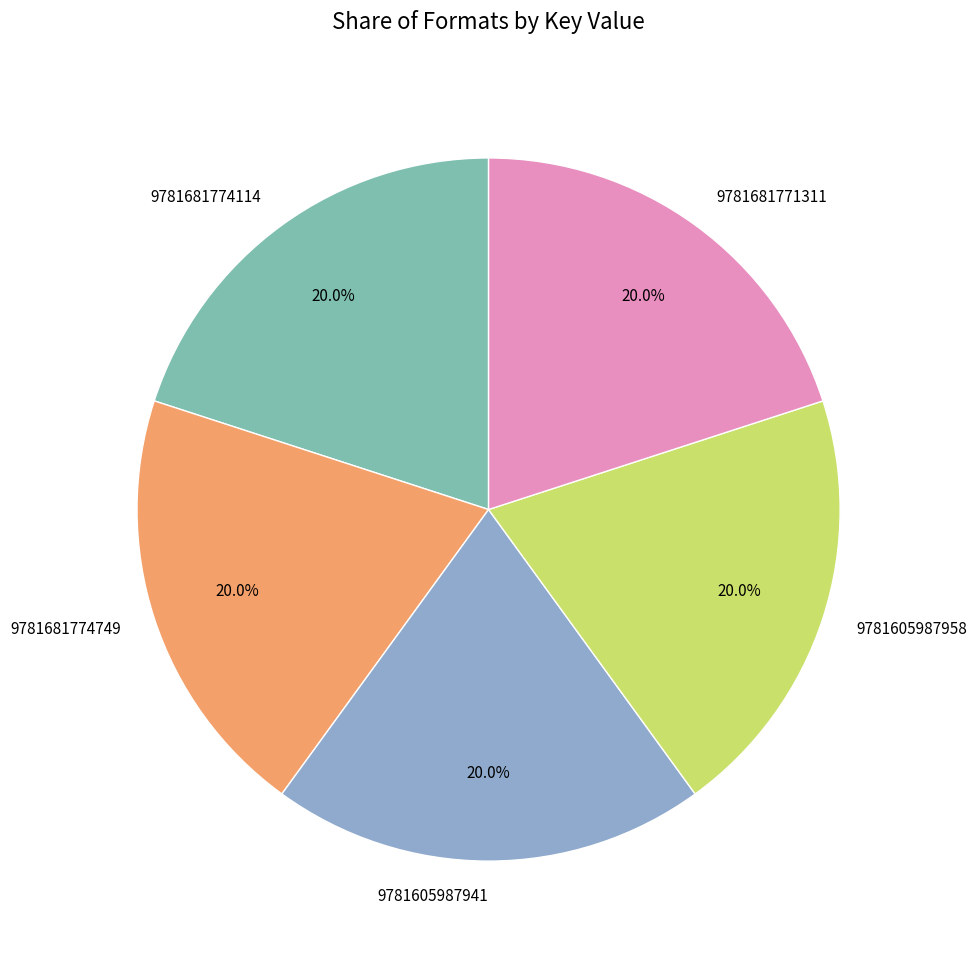

What percentage is the 9781681774114 slice, to the nearest percent?

20%